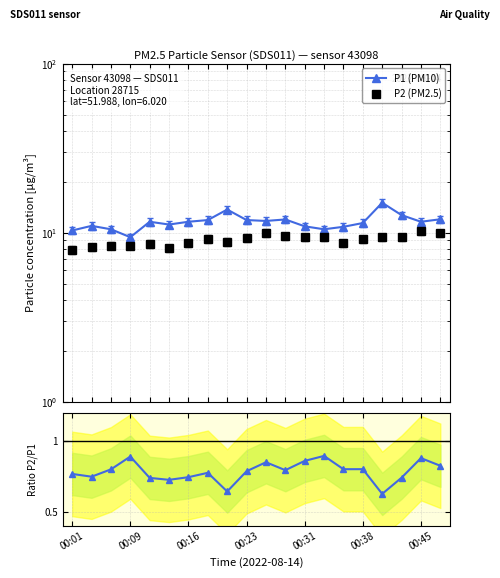

What is the sum of all P2 (PM2.5) values?

180.4